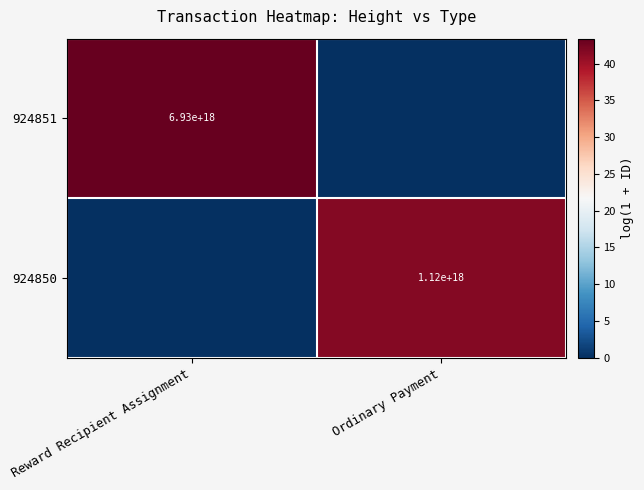

The value of 924850 at Ordinary Payment is 1612165070733138432. True or false?

False